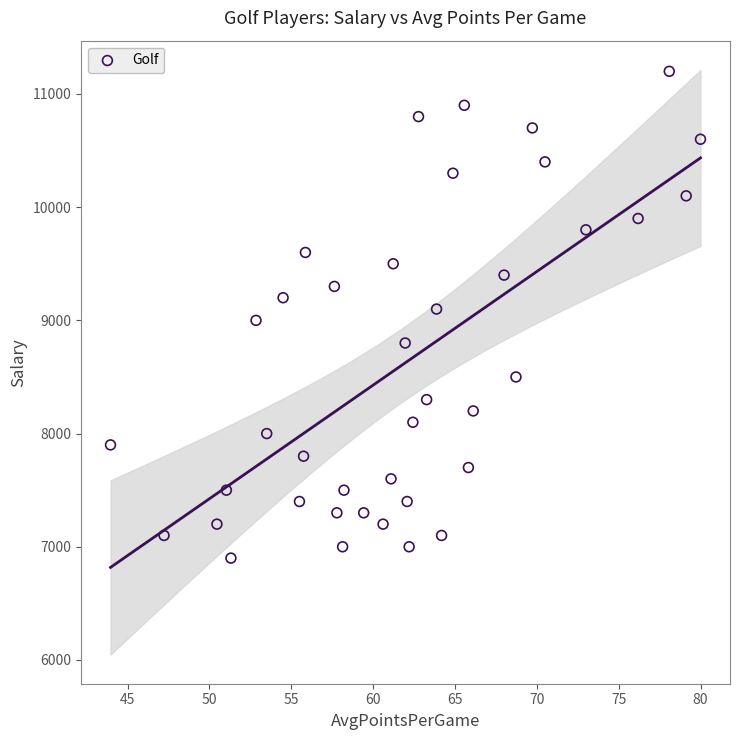

What is the range of Y values (max minus min)?

4300